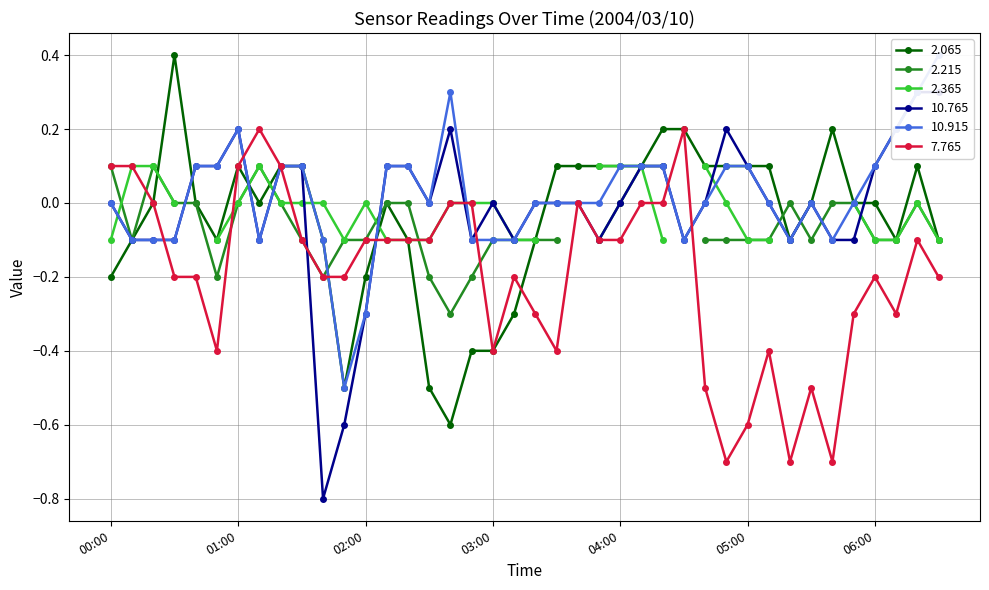

At which label is 2.065 closest to 0?

2004/03/10 00:20